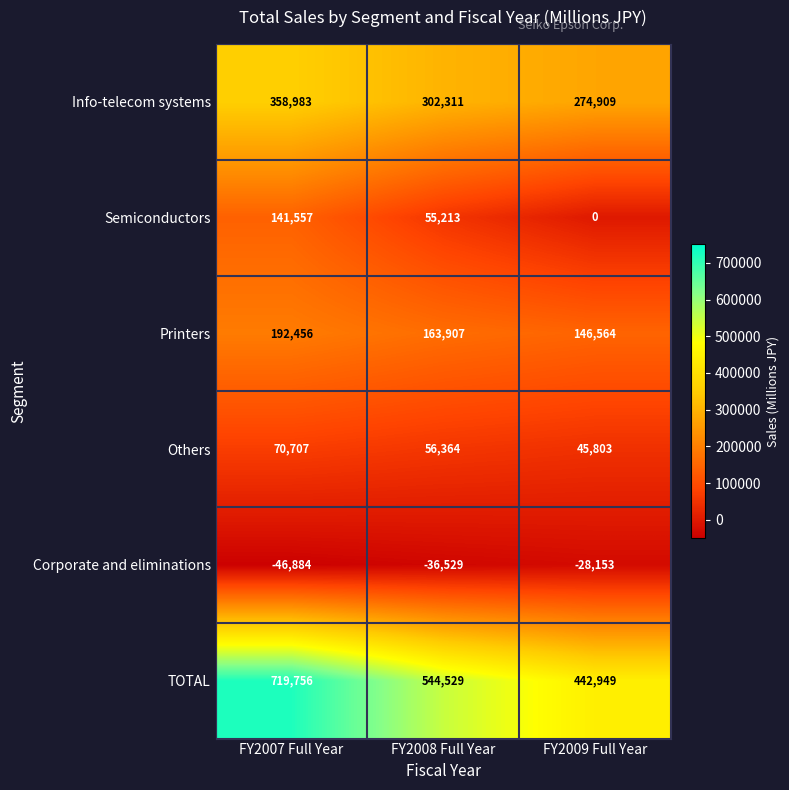

How many categories are shown in the chart?

3